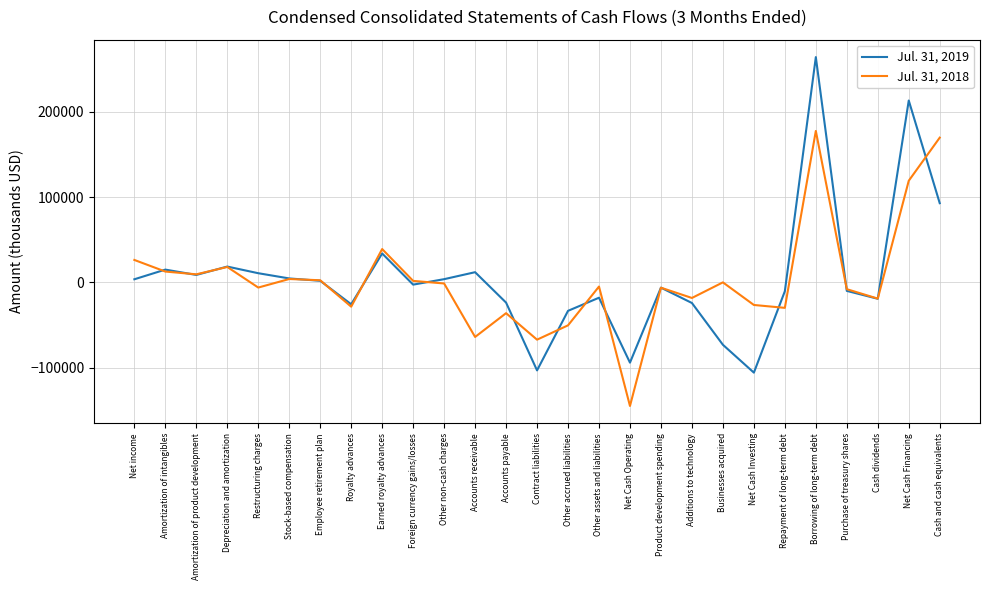

True or false: Jul. 31, 2019 has a value of -69841 at Contract liabilities.

False